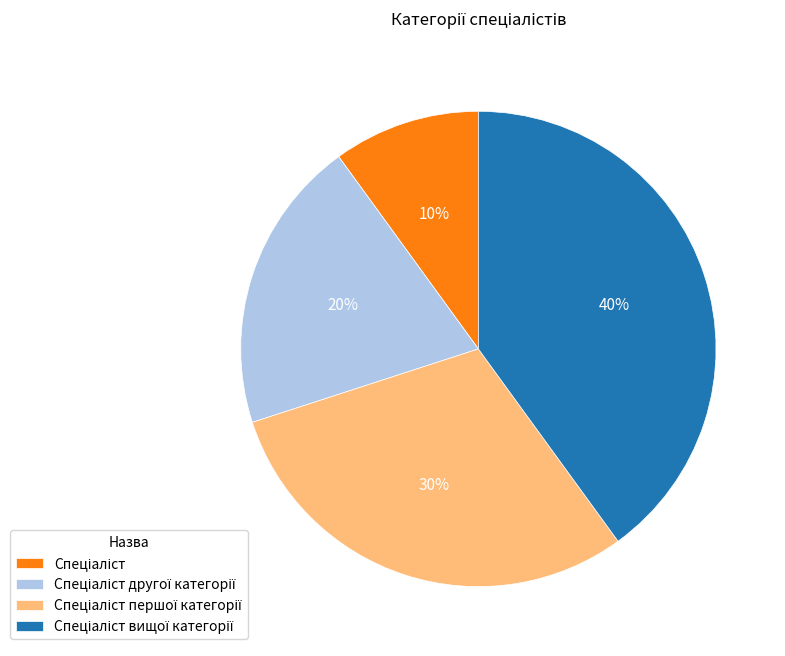

Is there a majority slice in this chart?

No